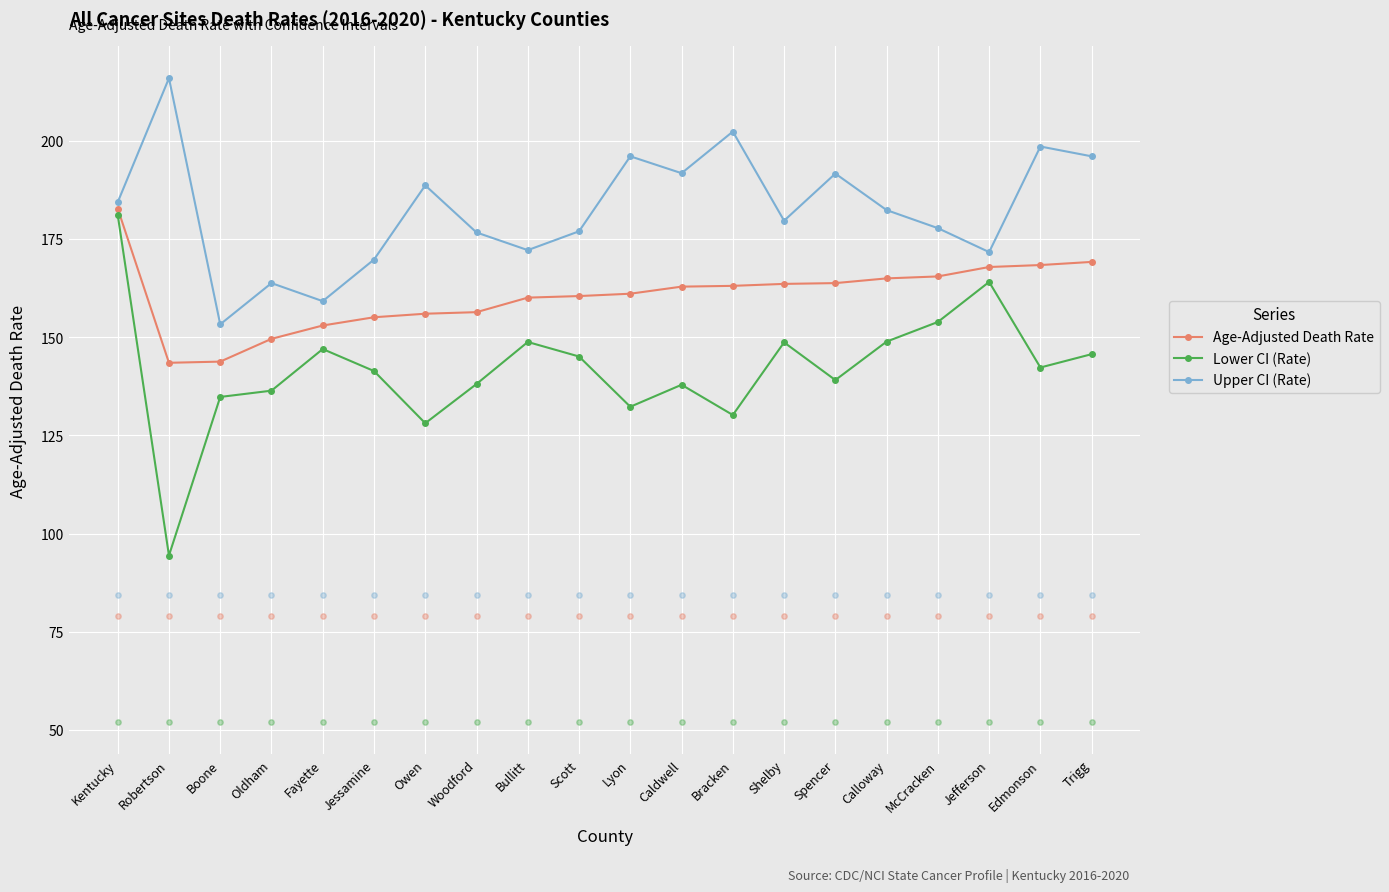

Is the value of Lower CI (Rate) at Woodford greater than the value of Age-Adjusted Death Rate at Lyon?

No